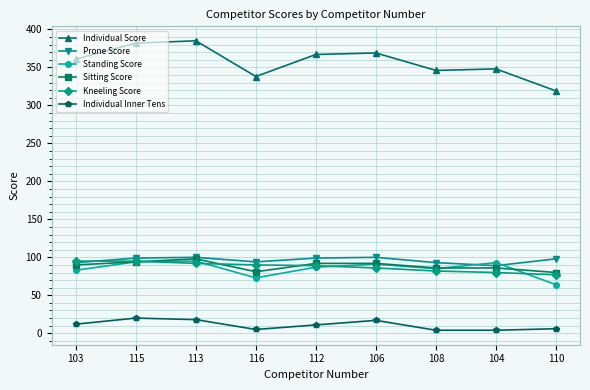

What is the total value across all series at 110?

644